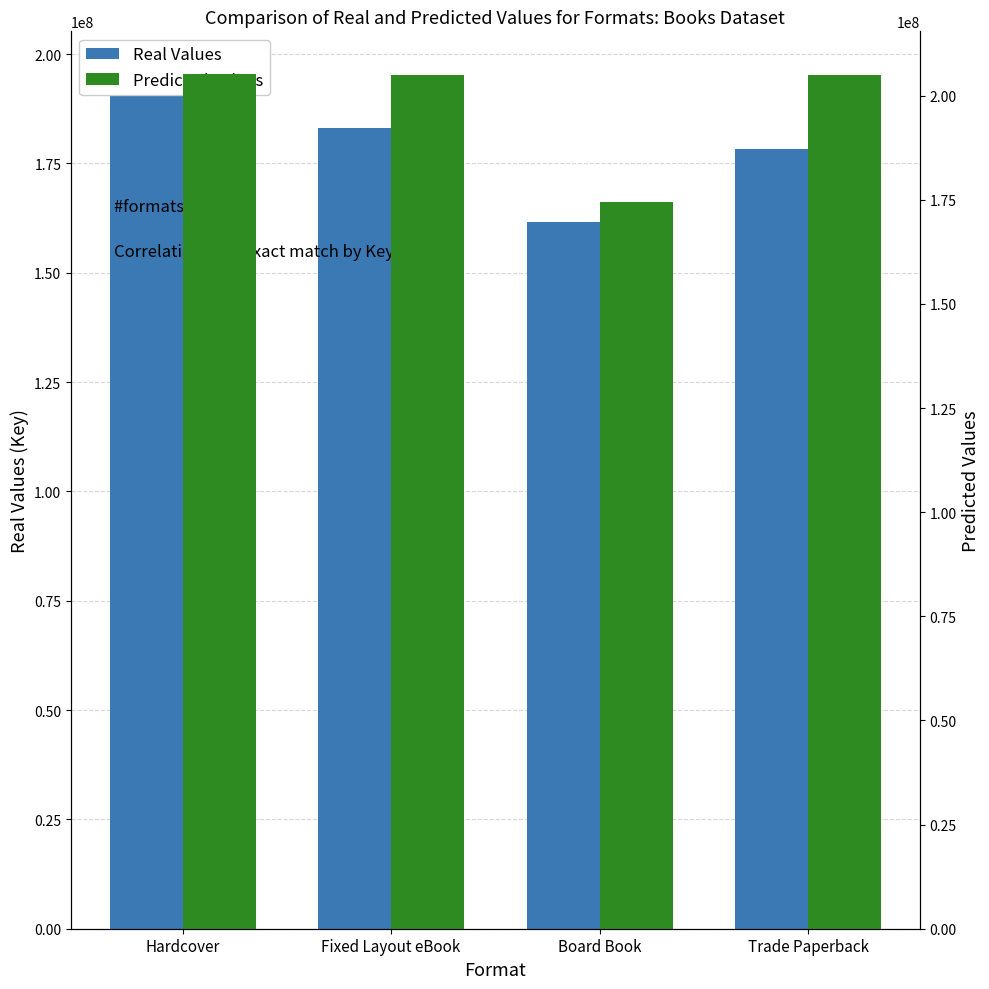

What is the approximate value of Real Values at Trade Paperback?

178236535.0